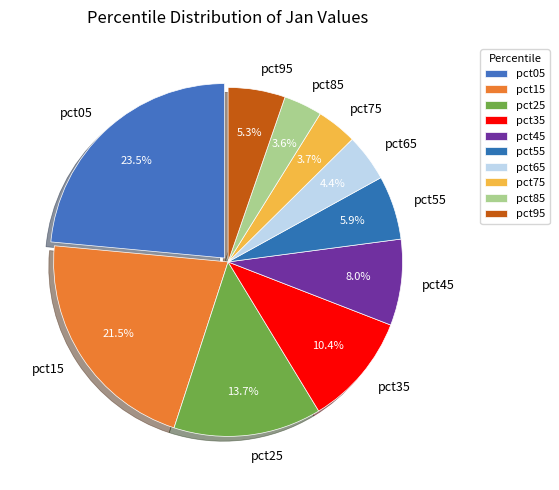

How much of the chart is everything except pct75?

96.3%